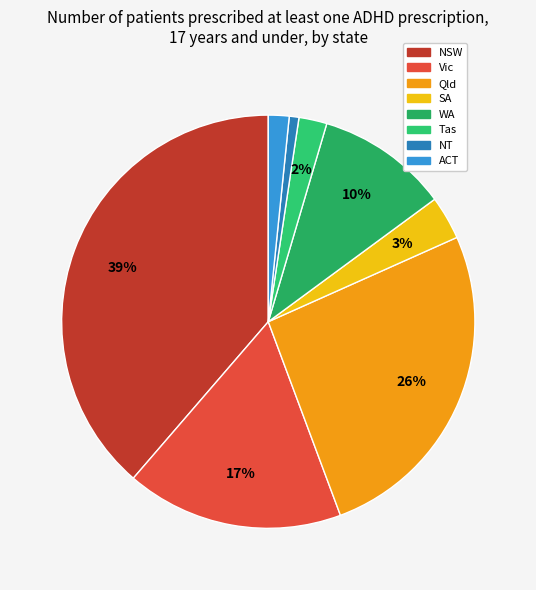

How many slices are in this pie chart?

8